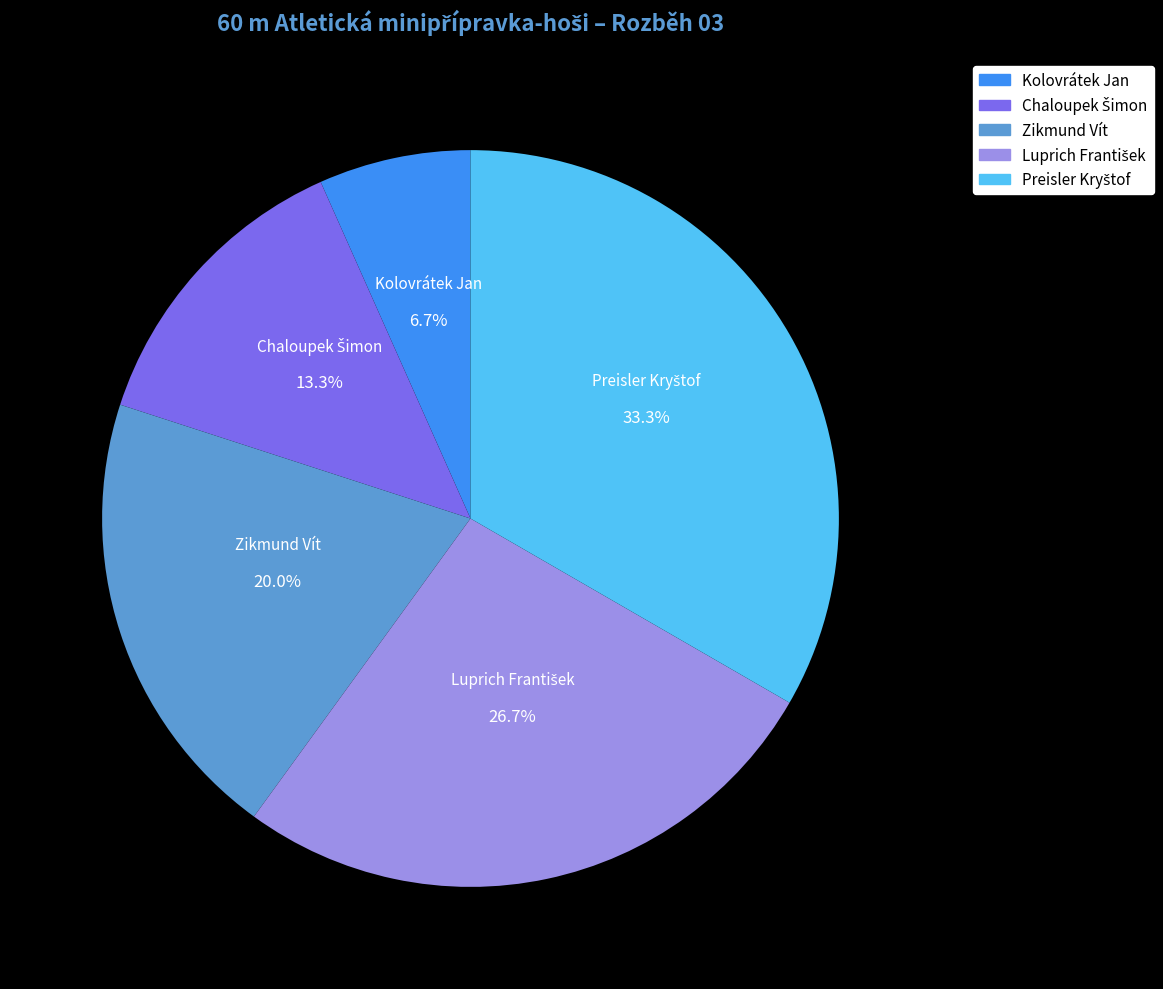

Which category has the smallest portion of the pie?

Kolovrátek Jan